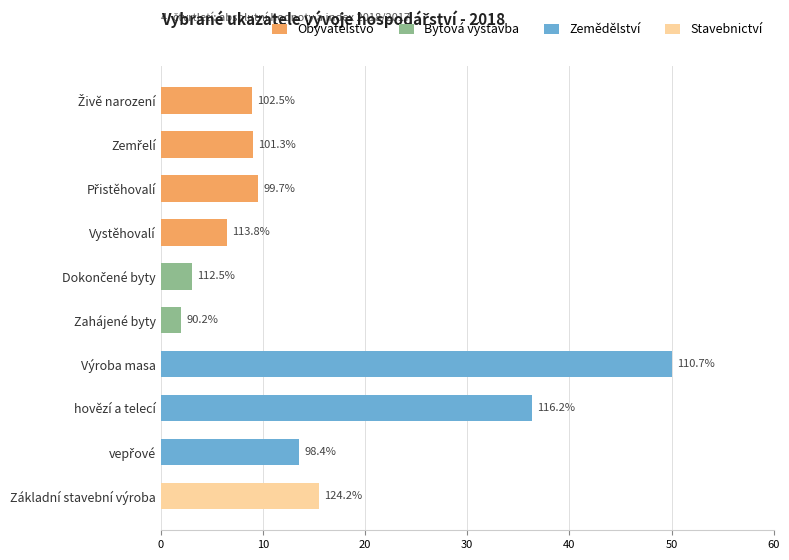

Reading left to right, list all the values displayed in this chart.

Živě narození=9.0	Zemřelí=9.1	Přistěhovalí=9.5	Vystěhovalí=6.5	Dokončené byty=3.1	Zahájené byty=2.0	Výroba masa=50.0	hovězí a telecí=36.4	vepřové=13.6	Základní stavební výroba=15.5